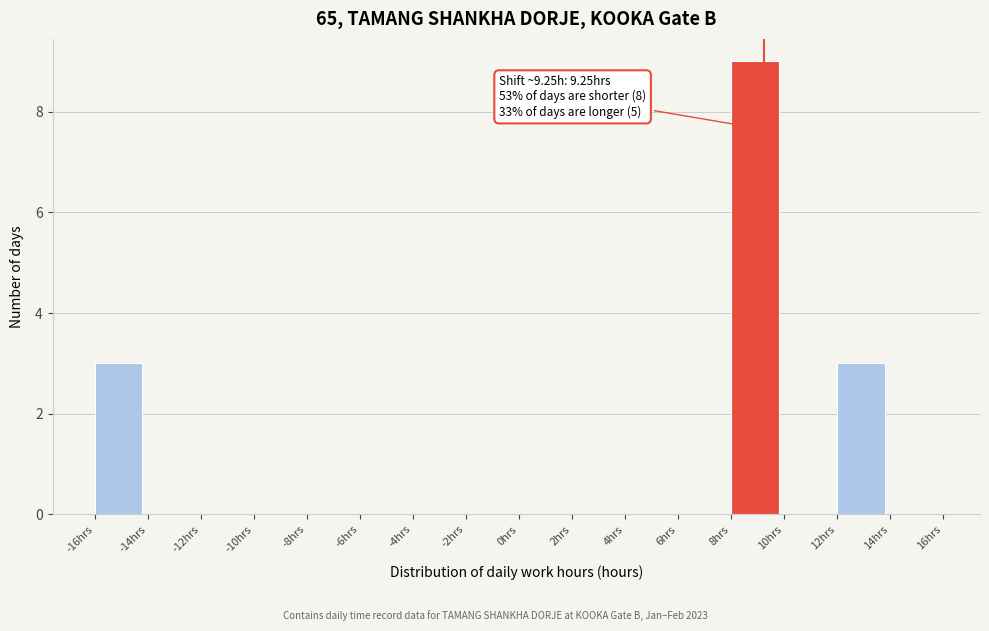

Over which range of the x-axis is the bar tallest?

8 to 10